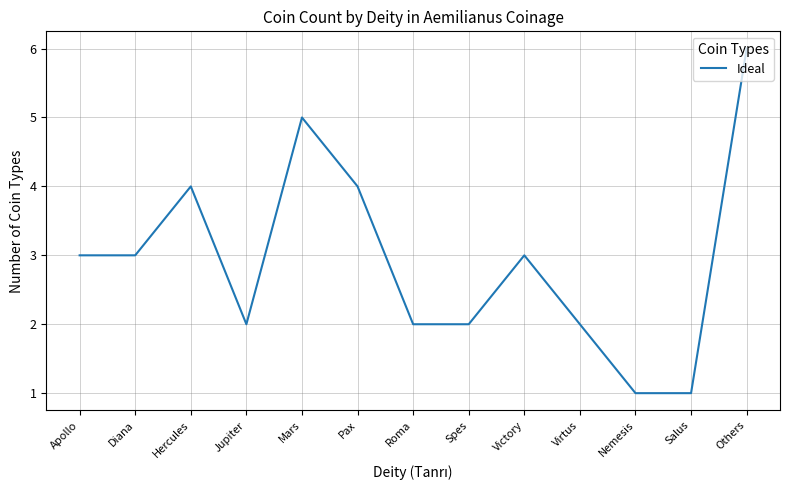

Which label corresponds to the largest value in the chart?

Others